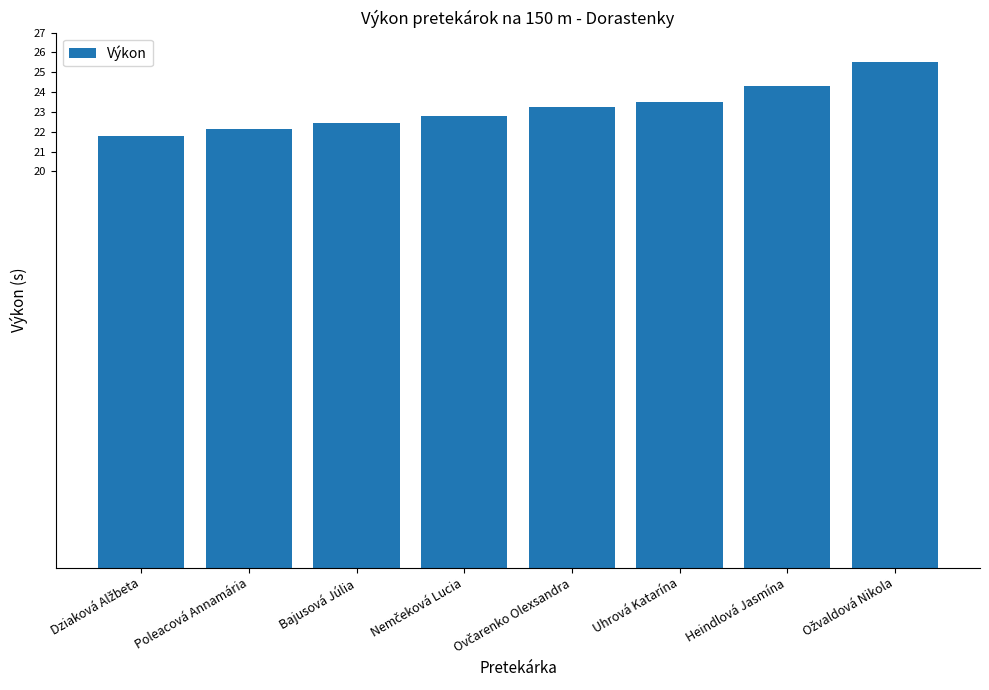

What is the label of the 2nd bar from the right?

Heindlová Jasmína